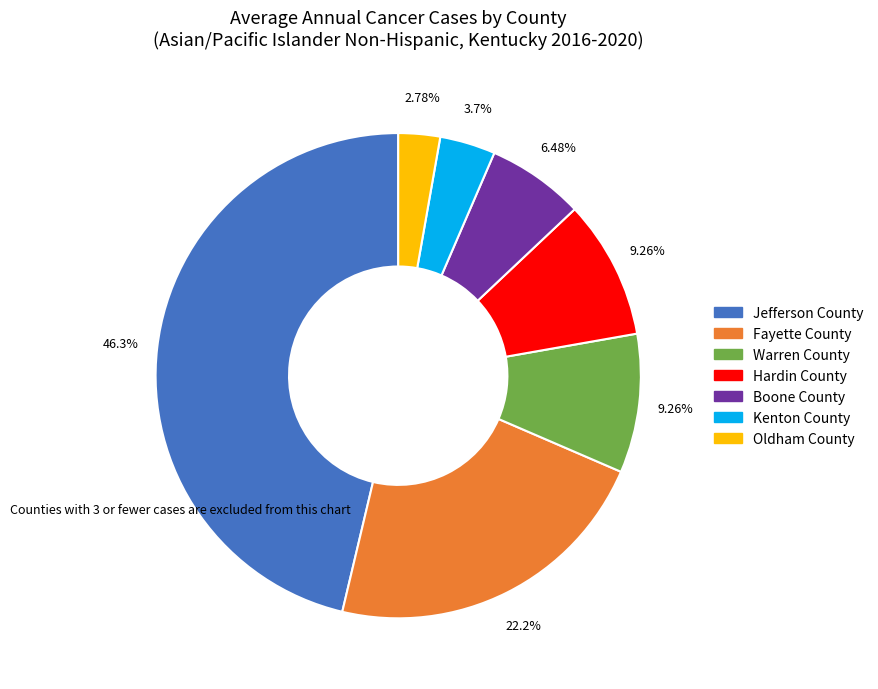

Which slice is the smallest?

Oldham County